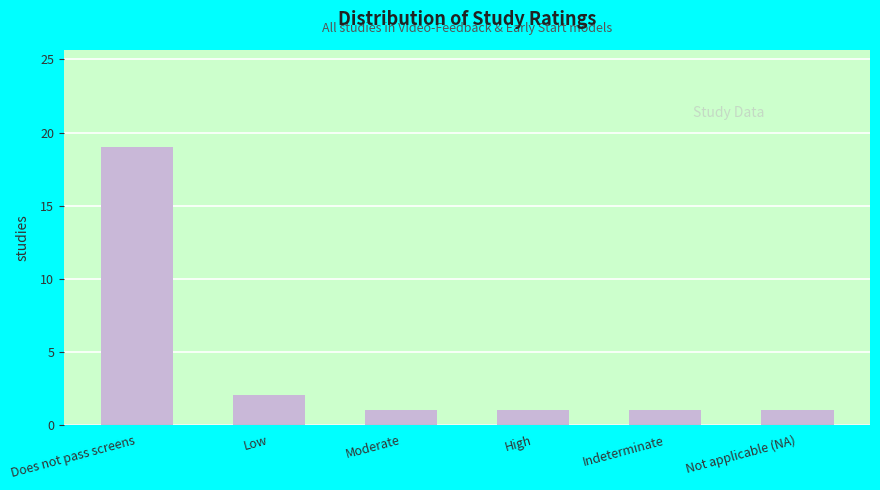

True or false: the data shows 1 at Moderate.

True